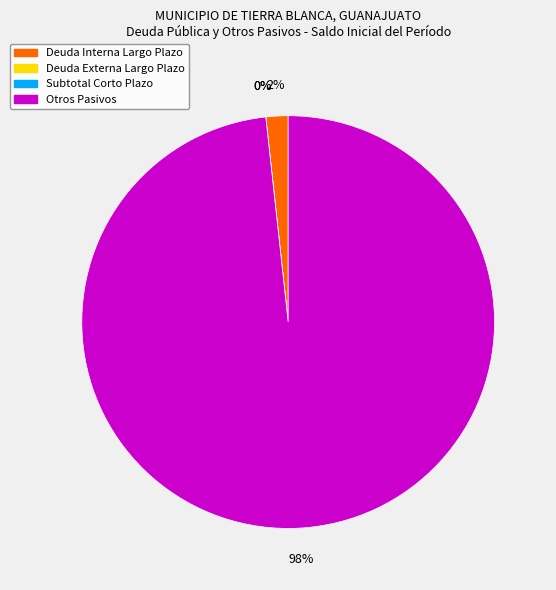

What percentage is the Deuda Interna Largo Plazo slice, to the nearest percent?

2%